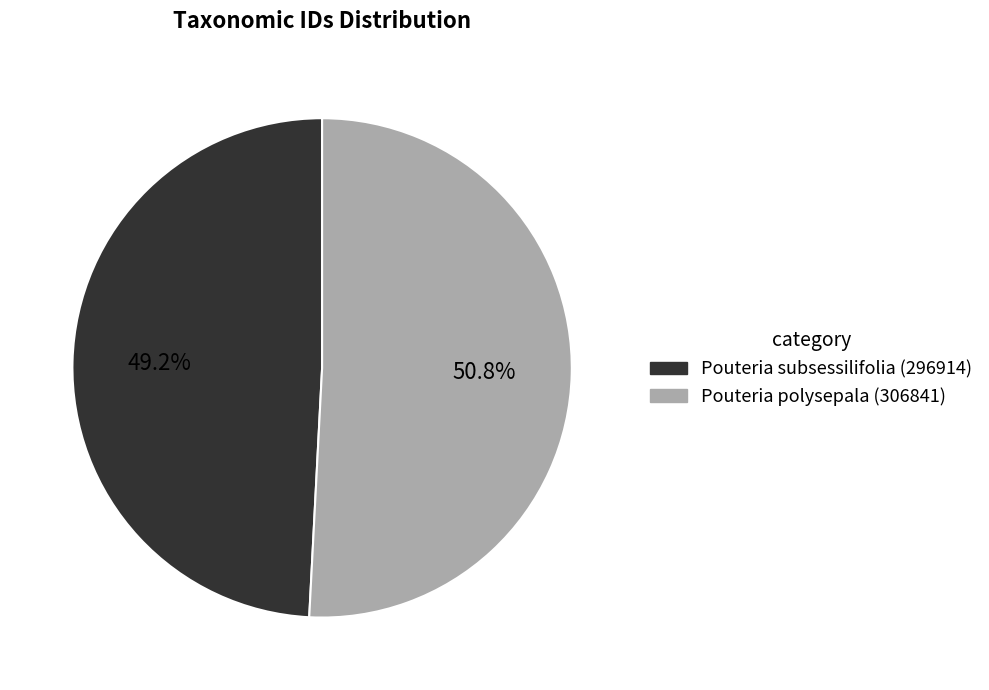

Which category has the biggest portion of the pie?

Pouteria polysepala (306841)